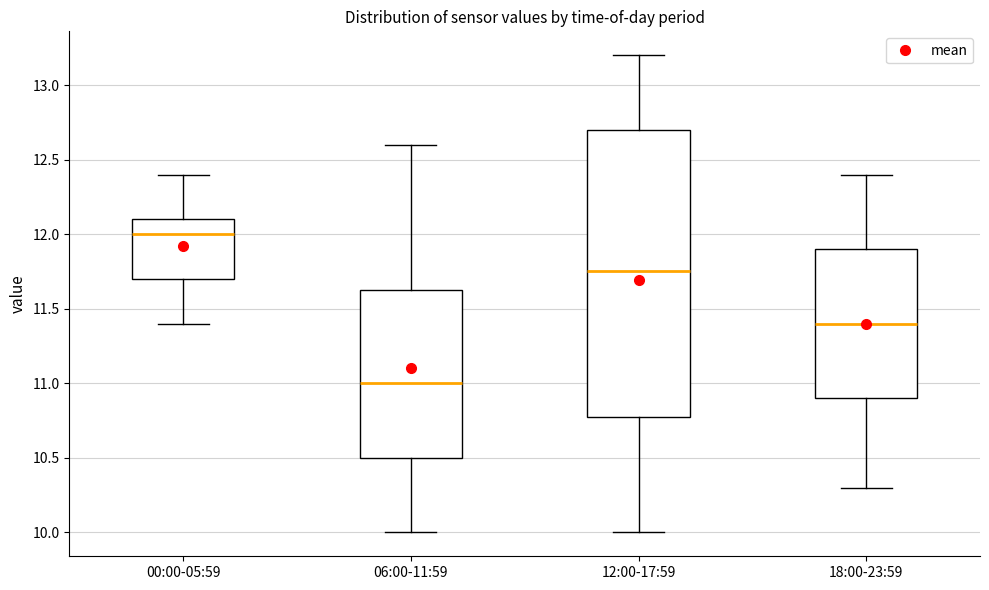

Which box has the lowest median line?

06:00-11:59